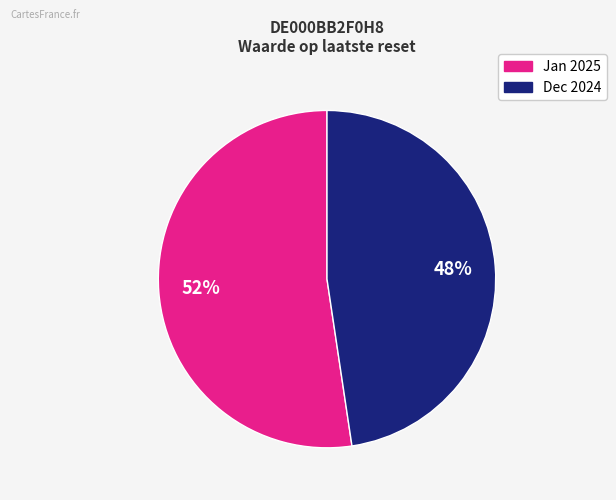

Is there a majority slice in this chart?

Yes